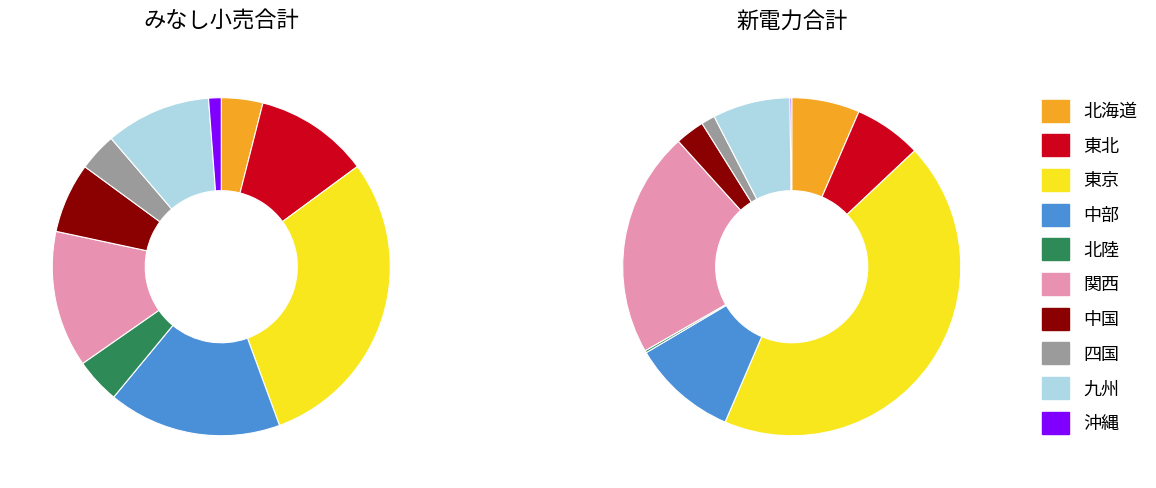

What portion of the pie excludes 北海道?

96.0%